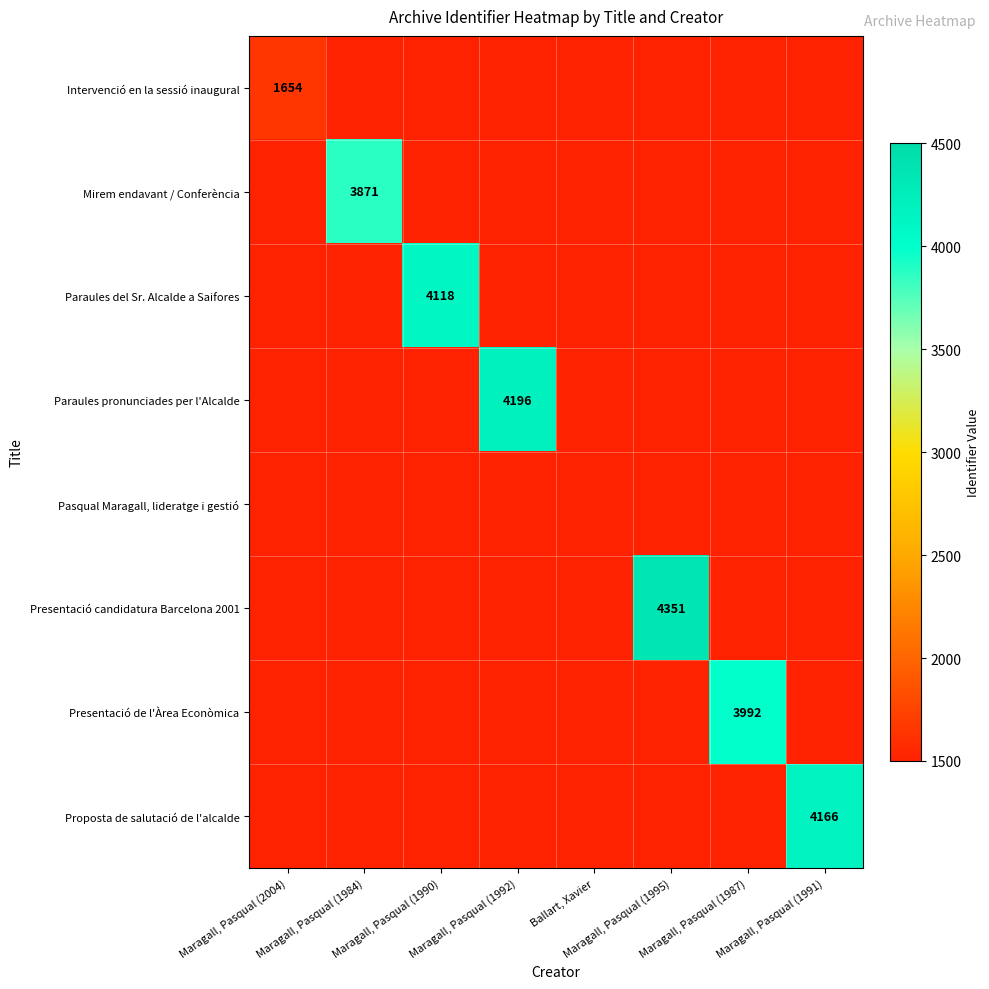

At how many categories does at least one series exceed 3416?

6